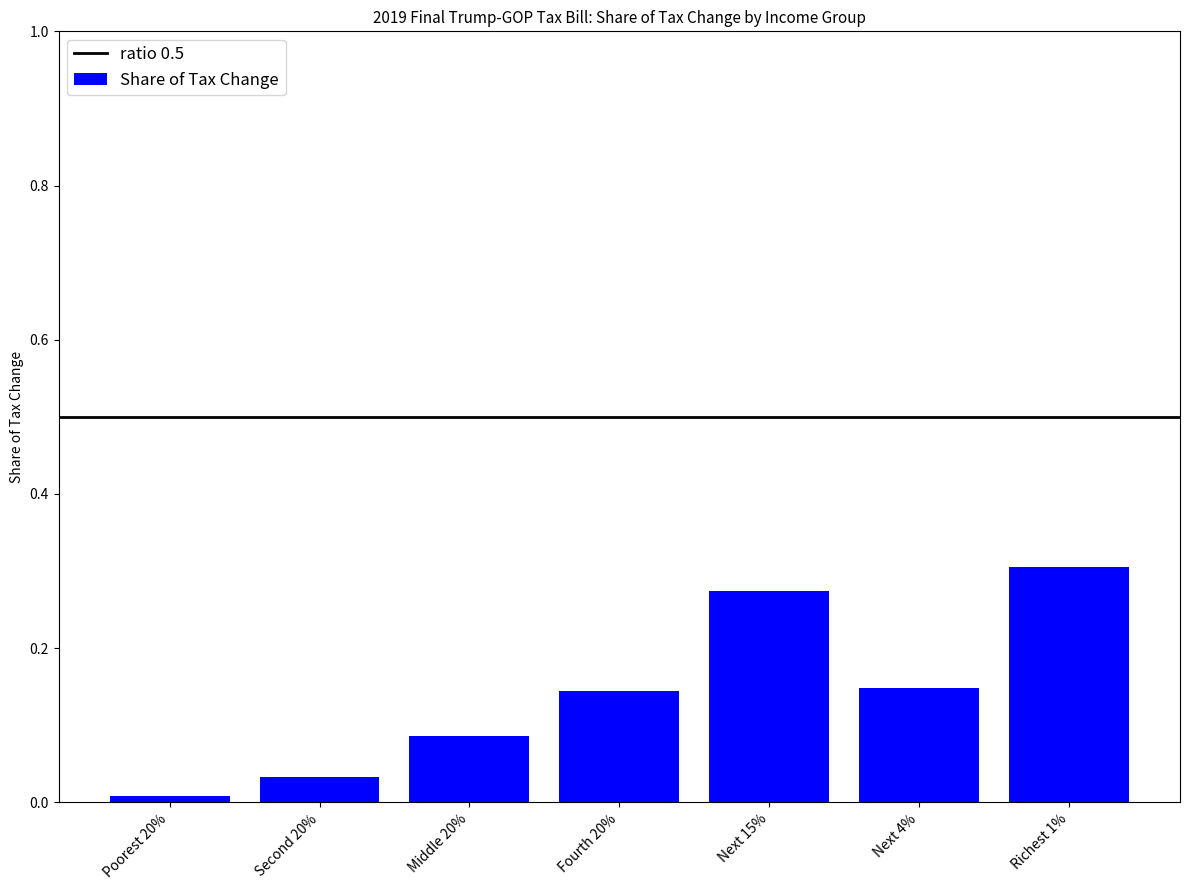

How many series are shown in this chart?

1